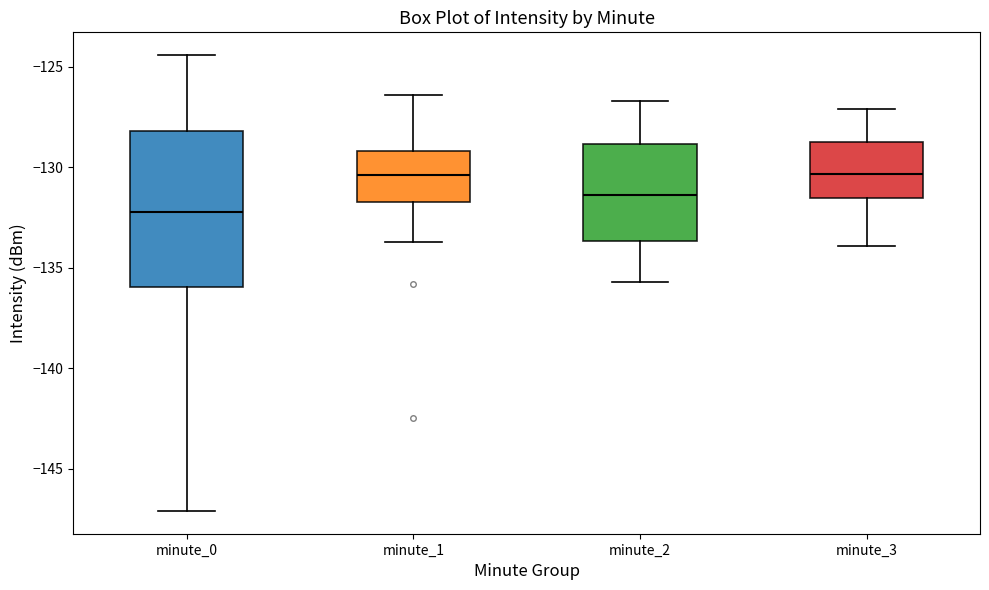

Which box is the tallest, from its lower edge to its upper edge?

minute_0